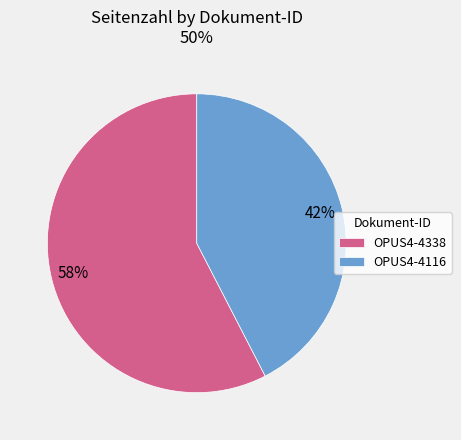

Approximately how many times larger is the value at OPUS4-4116 compared to OPUS4-4338?

0.7